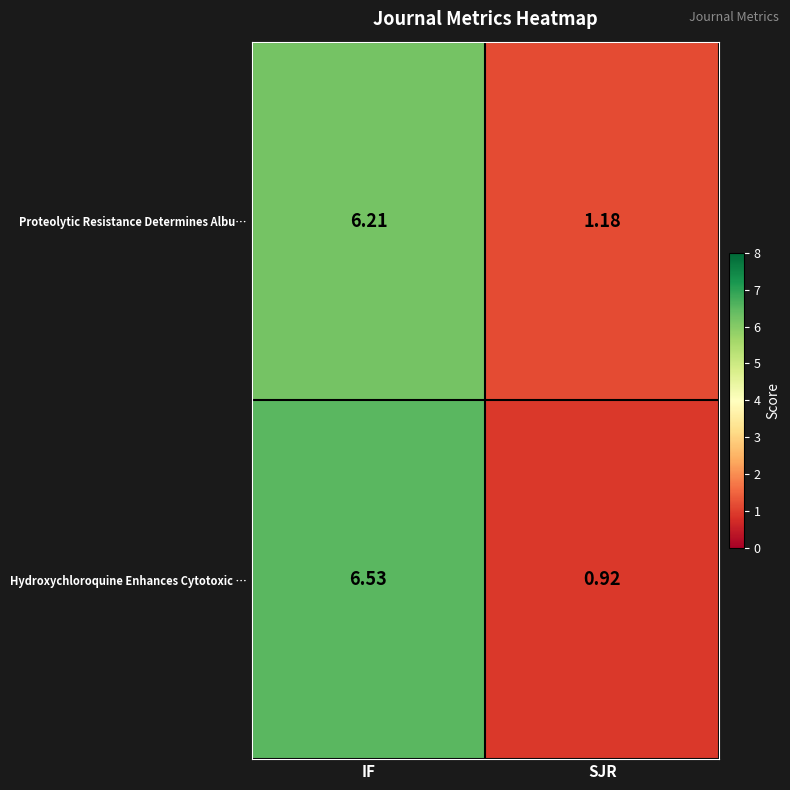

How many data points in Proteolytic Resistance Determines Albu… are above 6?

1